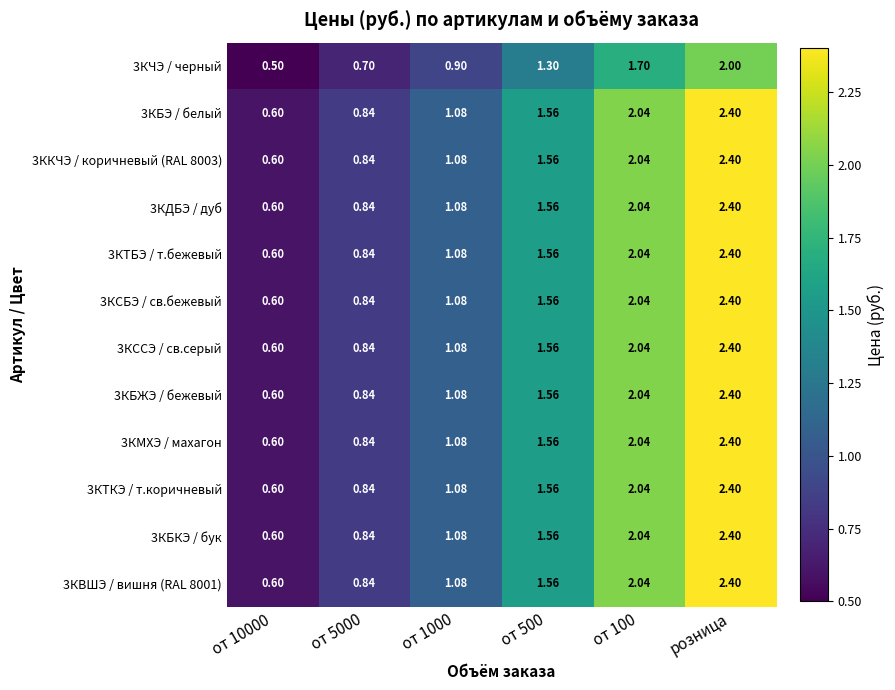

Is the value of 3КМХЭ / махагон at от 1000 greater than the value of 3КССЭ / св.серый at от 100?

No